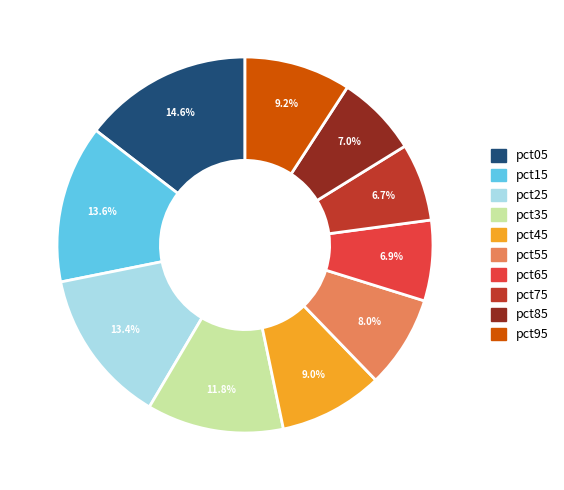

What portion of the pie excludes pct85?

93.0%